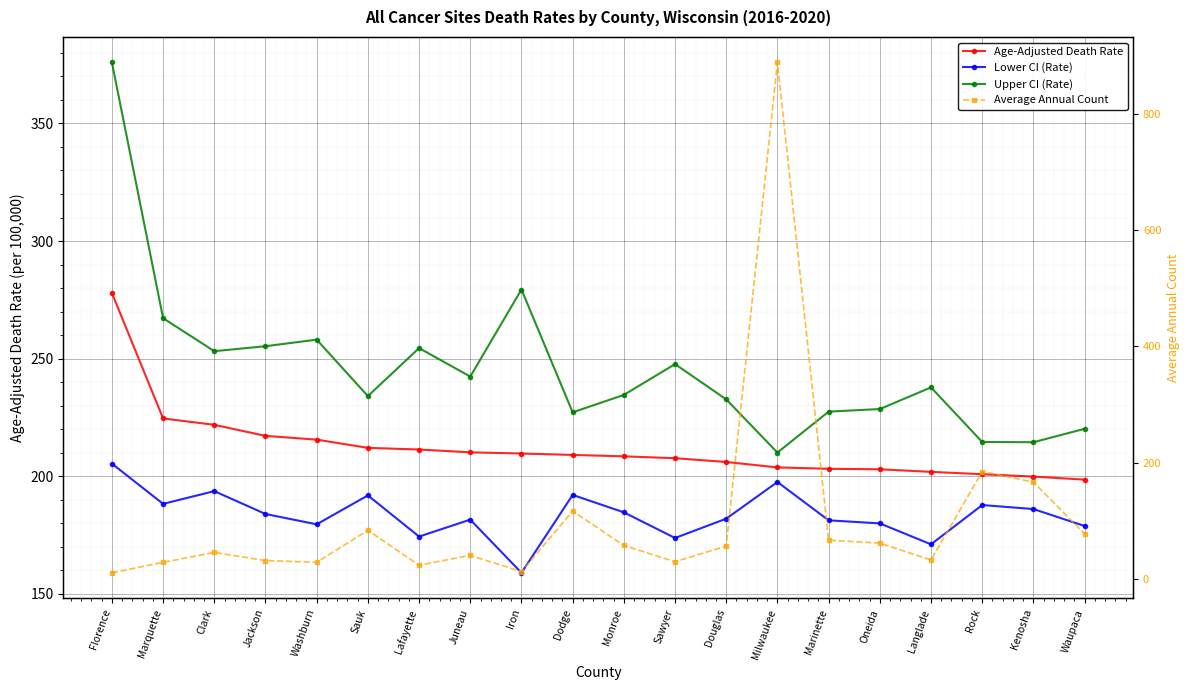

What is the minimum value shown in the chart?

11.0